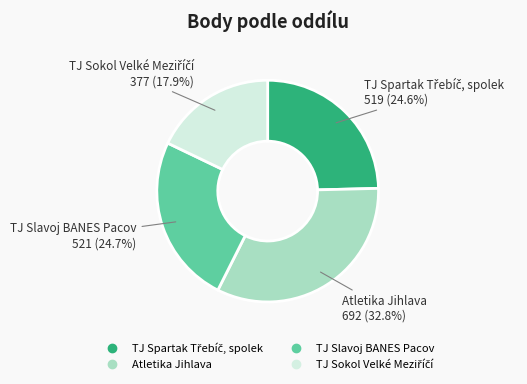

Does any single category account for the majority?

No